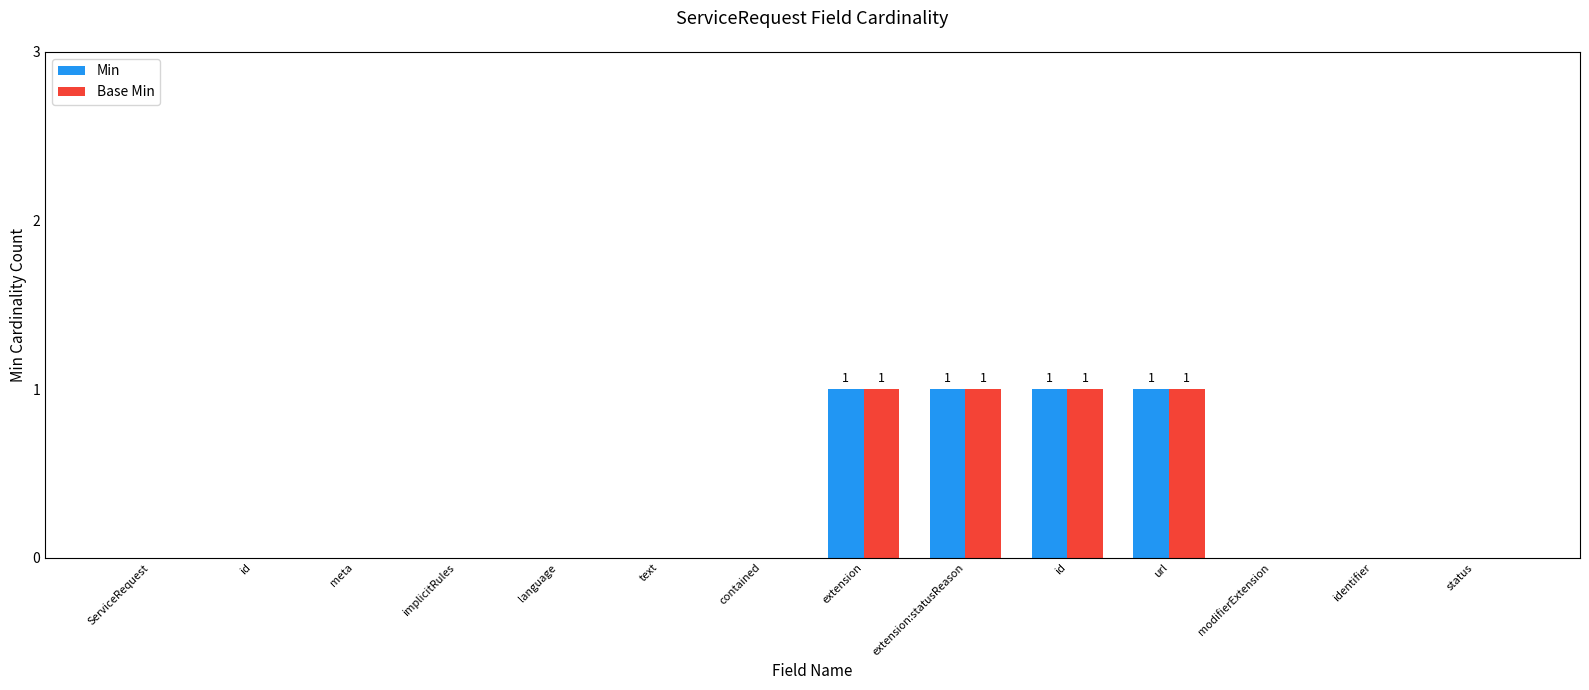

How many groups of bars are there?

14